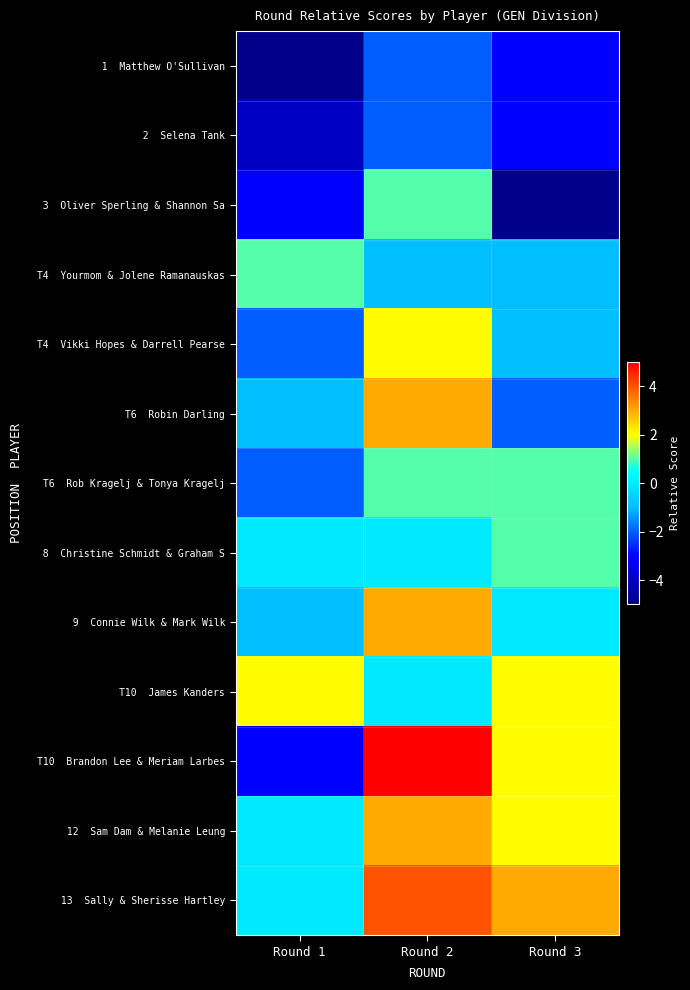

At how many categories does at least one series exceed 2?

2